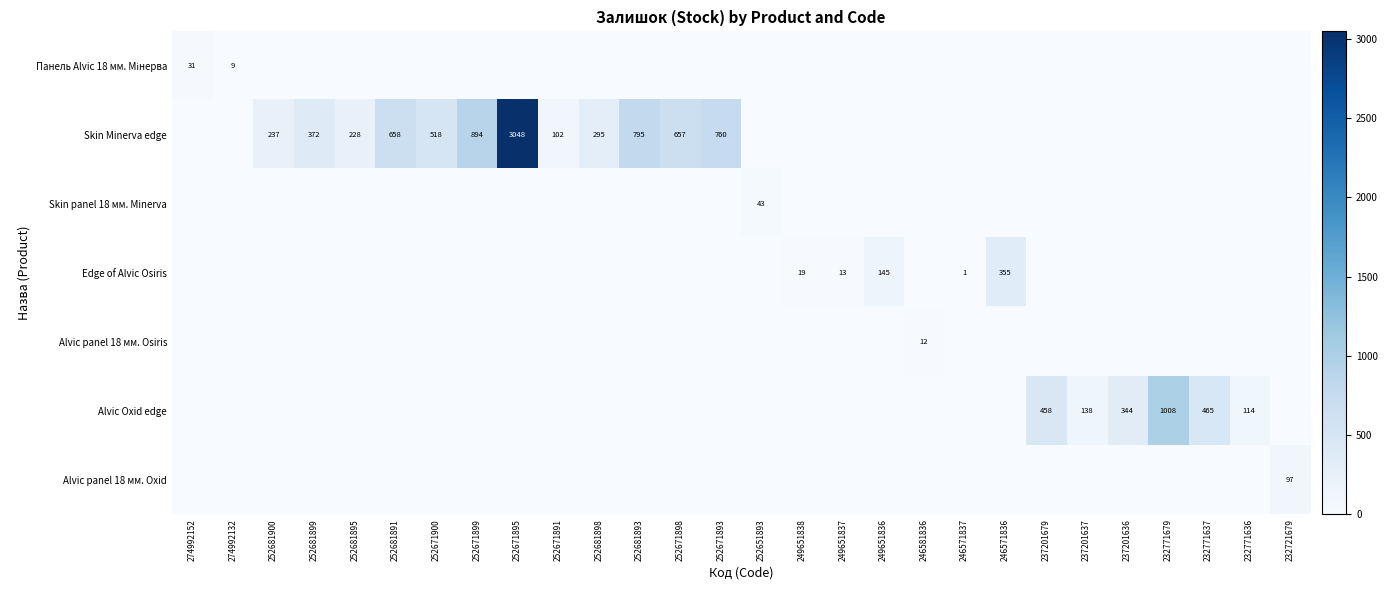

True or false: Панель Alvic 18 мм. Мінерва has a value of 0 at 252671891.

True